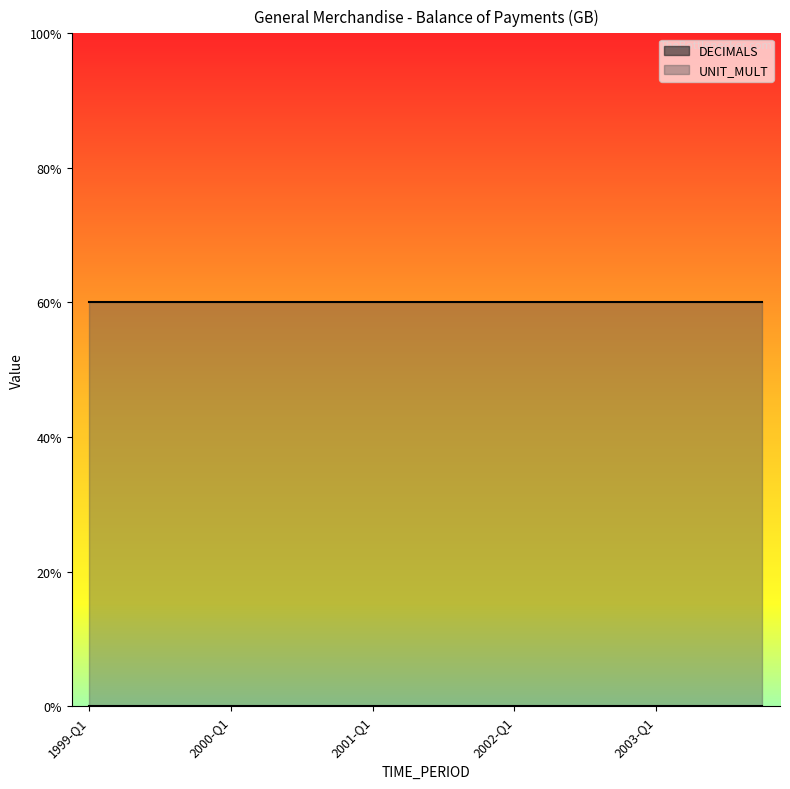

Which has a higher value, 2002-Q3 or 1999-Q2?

2002-Q3